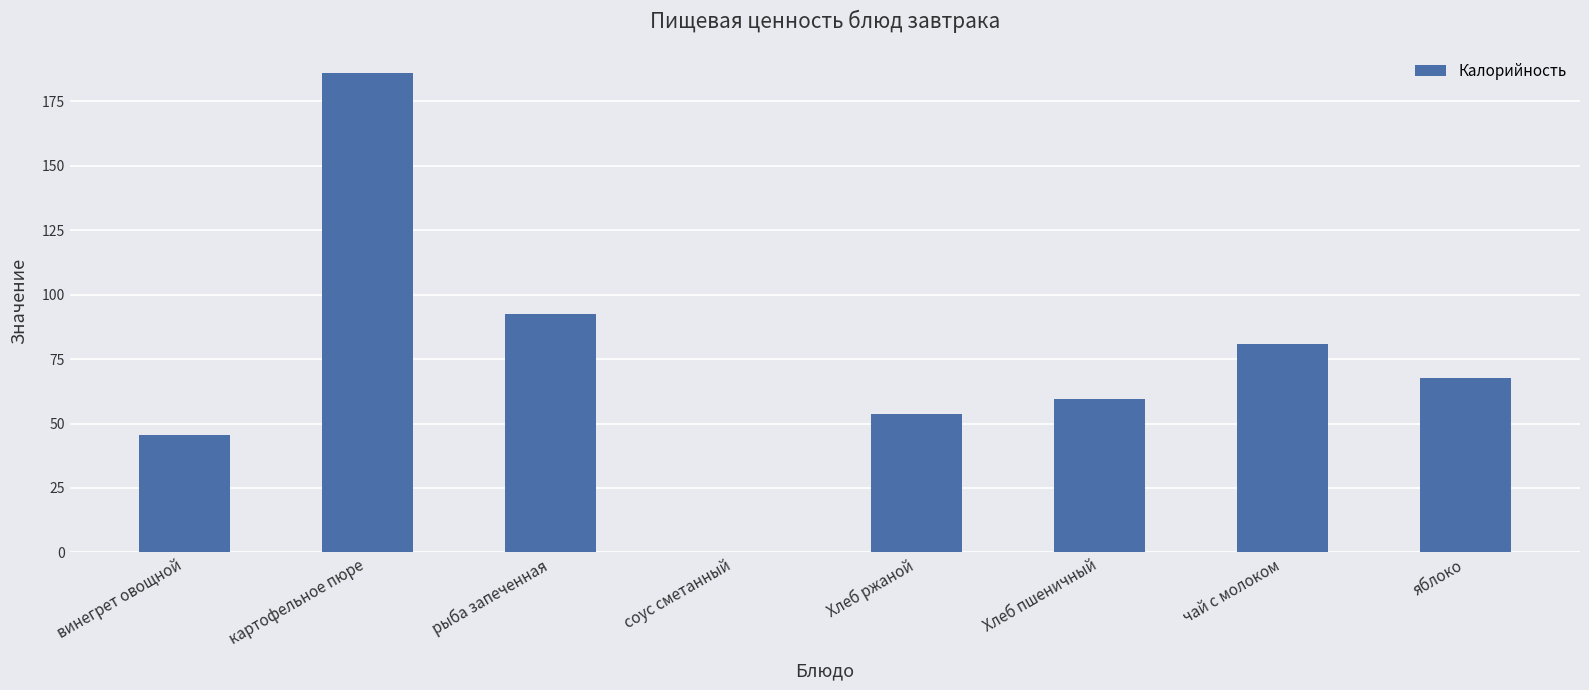

At which label does the data first exceed 67?

картофельное пюре